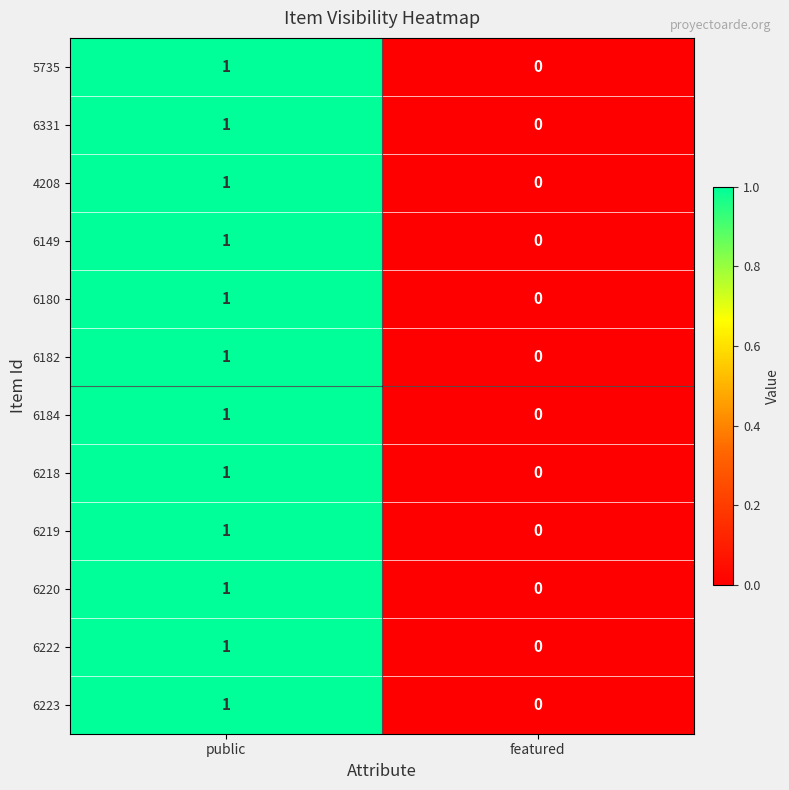

Which category has the lowest value across all series?

featured